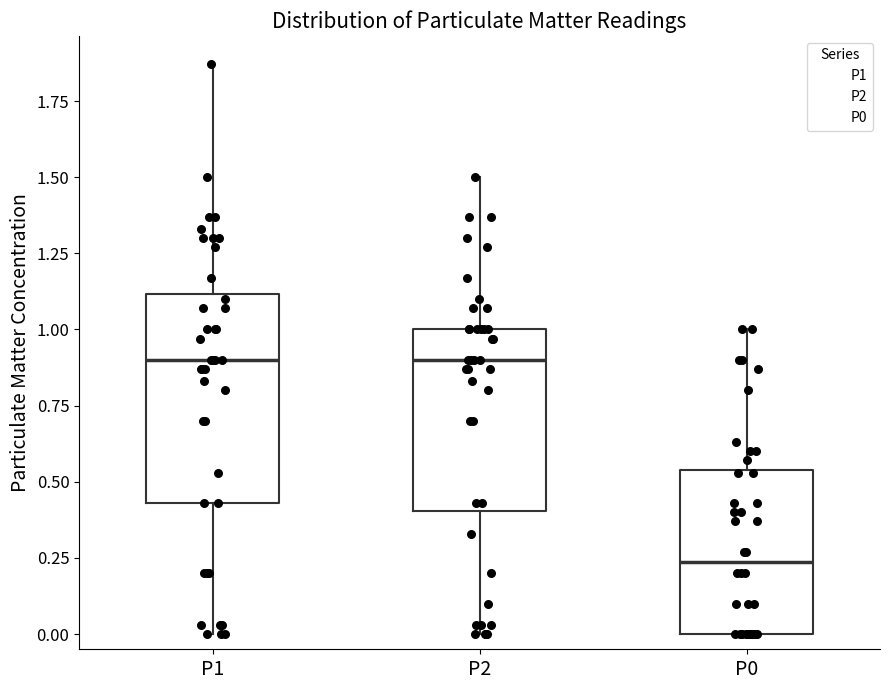

Reading left to right, transcribe this box plot: for each box, give where its median line is, the range the box spans, and where its two whiskers end, as read against the y-axis. The values are not printed on the chart, so give them approximately, as read against the axis.

P1: median 0.90, box 0.45 to 1.10, whiskers 0.00 to 1.85
P2: median 0.90, box 0.40 to 1.00, whiskers 0.00 to 1.50
P0: median 0.25, box 0.00 to 0.55, whiskers 0.00 to 1.00